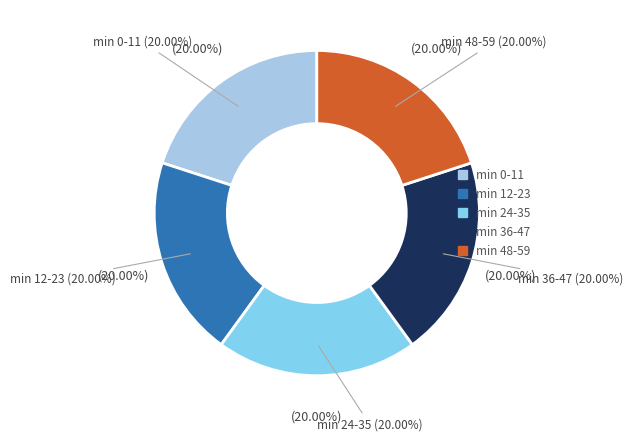

Count the number of slices in the pie.

5